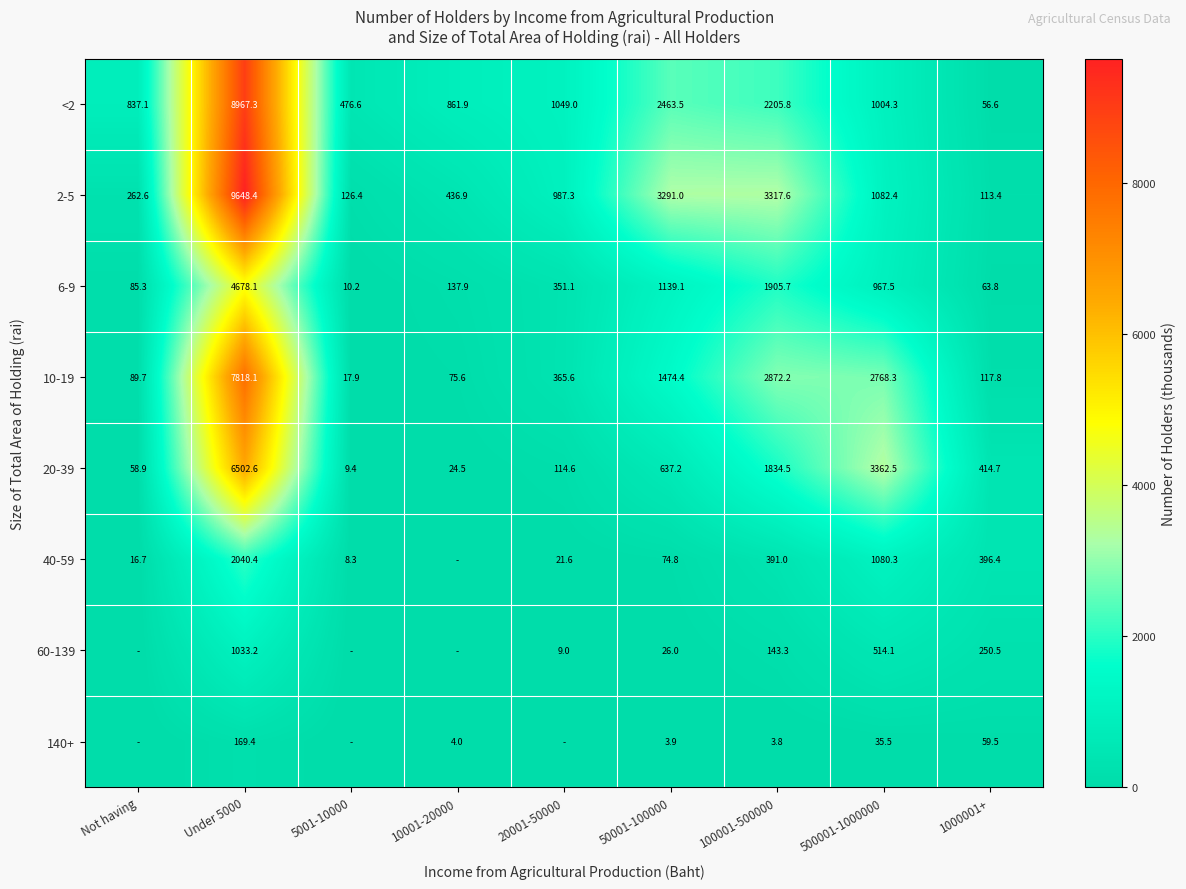

Is it true that 60-139 equals 143.3 at 100001-500000?

True